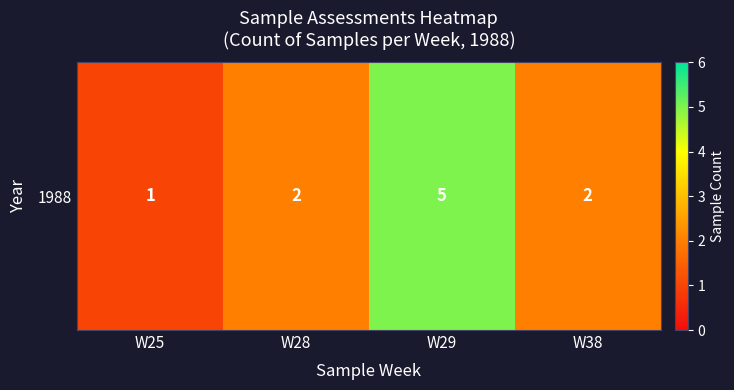

List the labels in order of value, largest first.

W29, W28, W38, W25